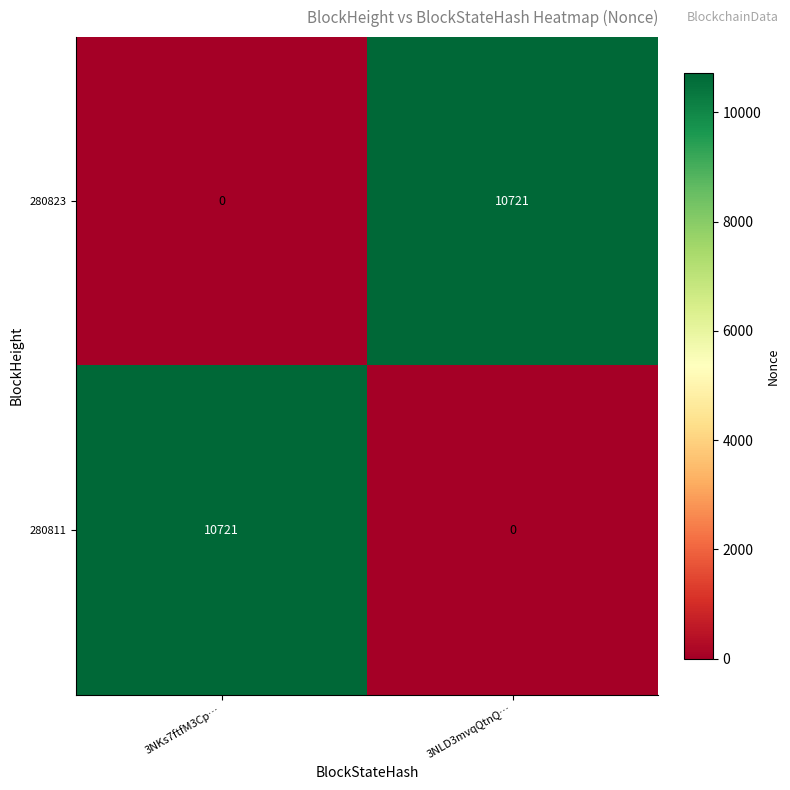

Where is 280811 nearest to the value 5360?

3NLD3mvqQtnQ…